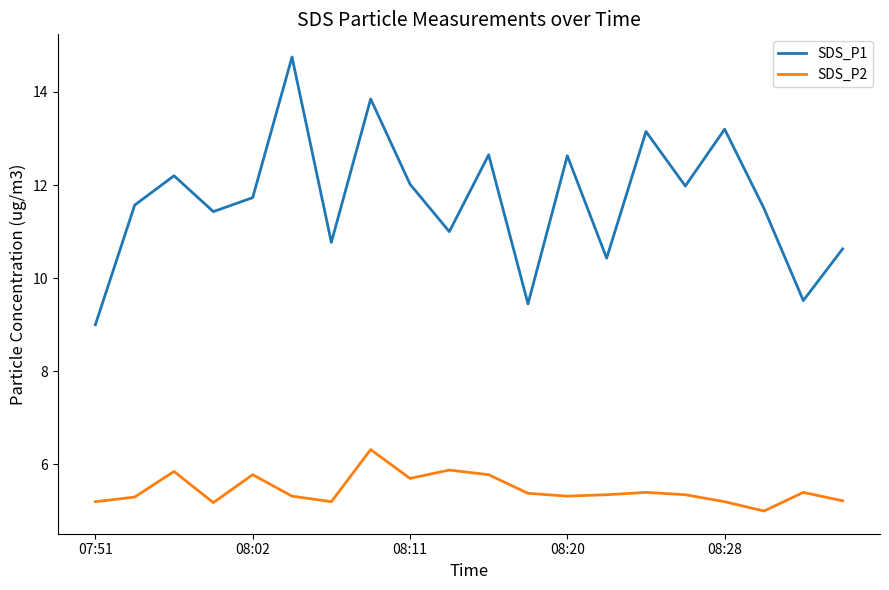

Which series has the largest range (max minus min)?

SDS_P1